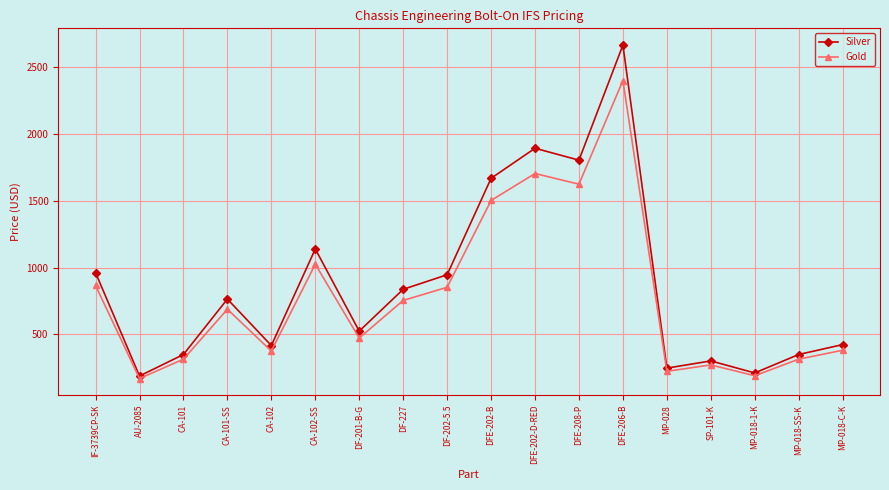

How many distinct data groups are displayed?

2